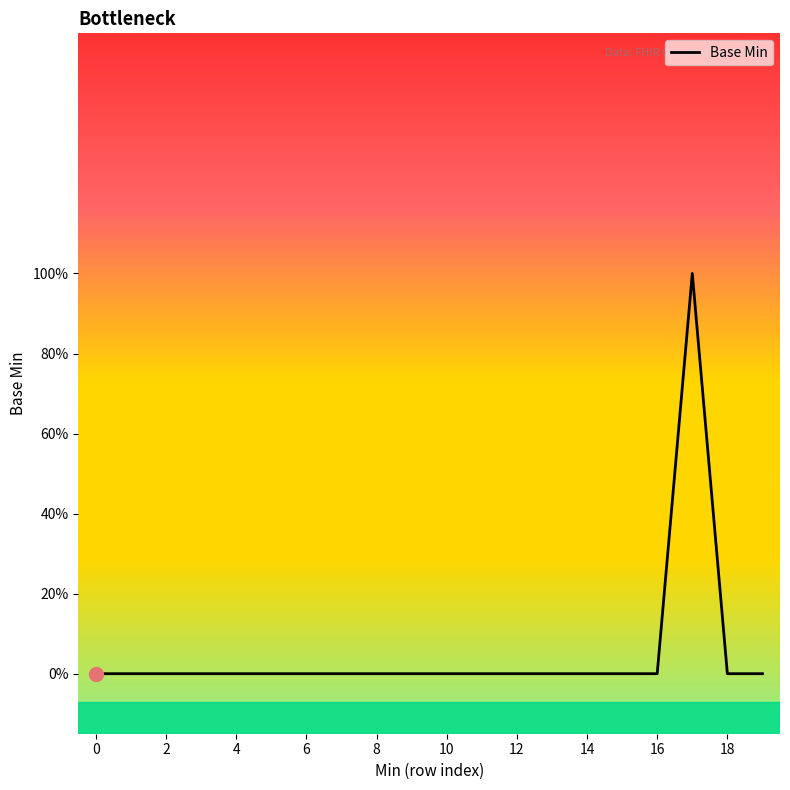

Does the chart display data point markers on the line(s)?

No